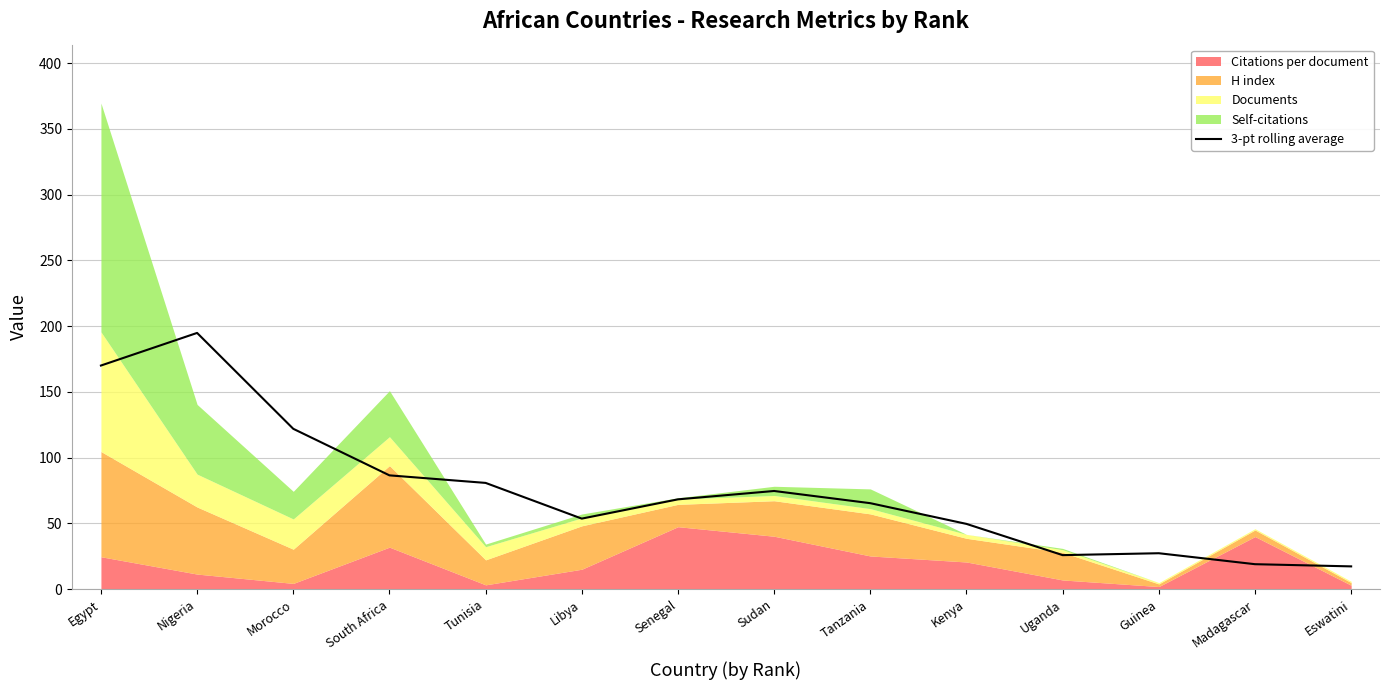

At which label does the data first exceed 68?

Egypt